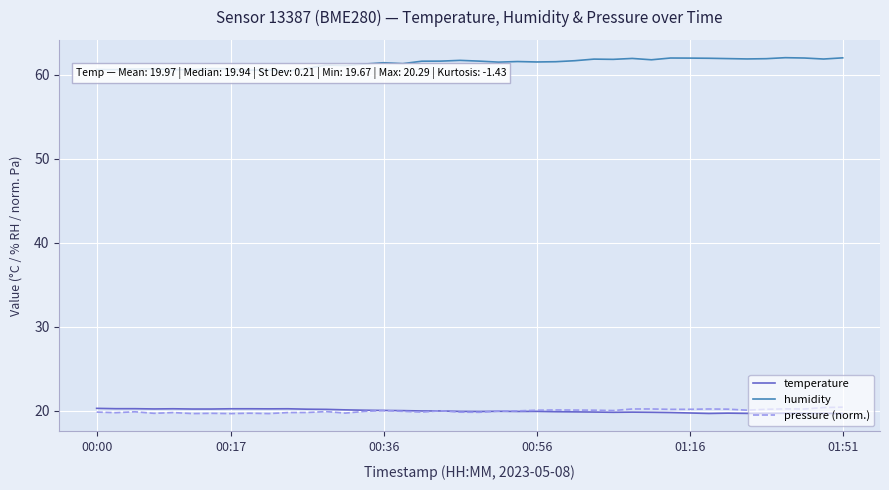

What is the minimum value for pressure (norm.)?

19.7